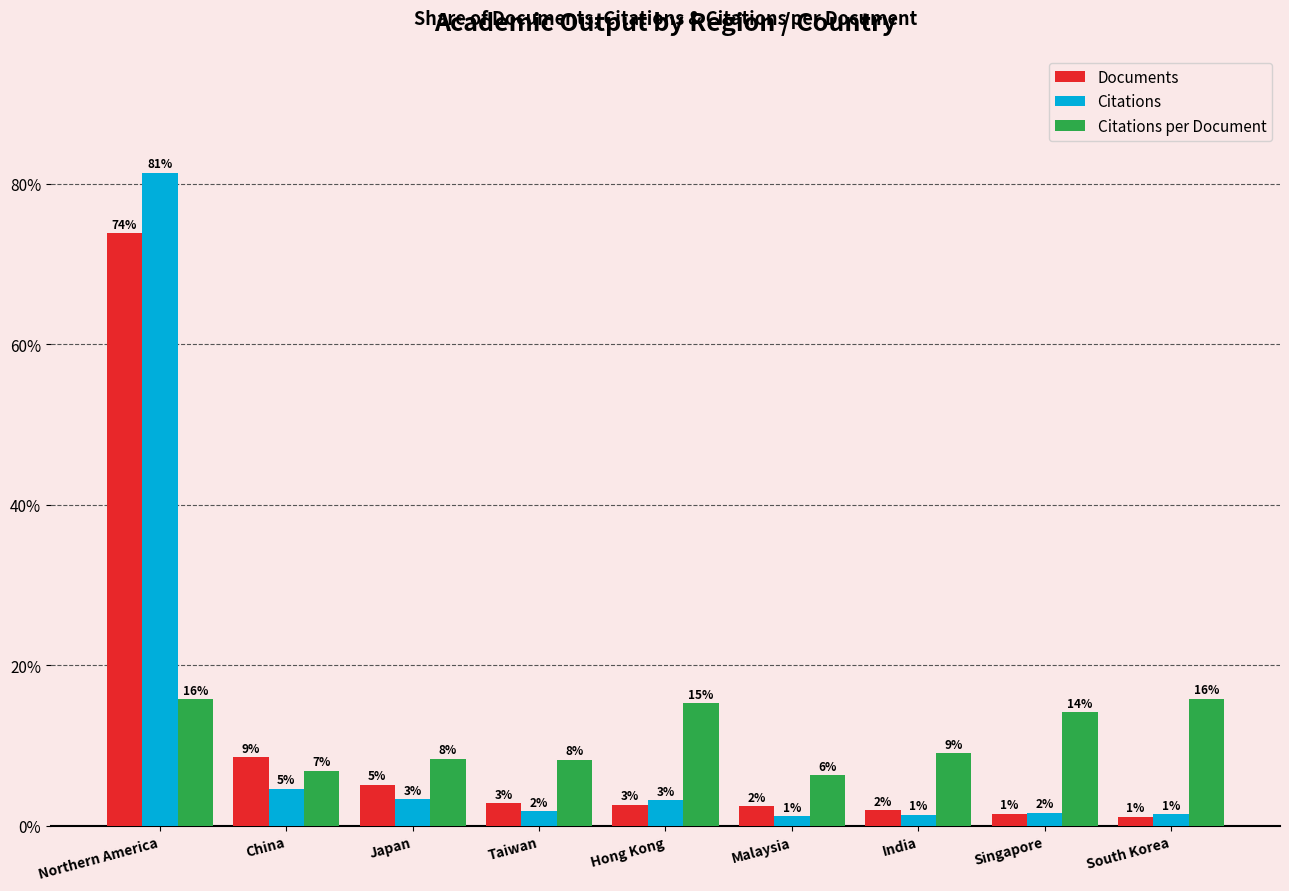

What are all the series names shown in the legend?

Documents, Citations, Citations per Document